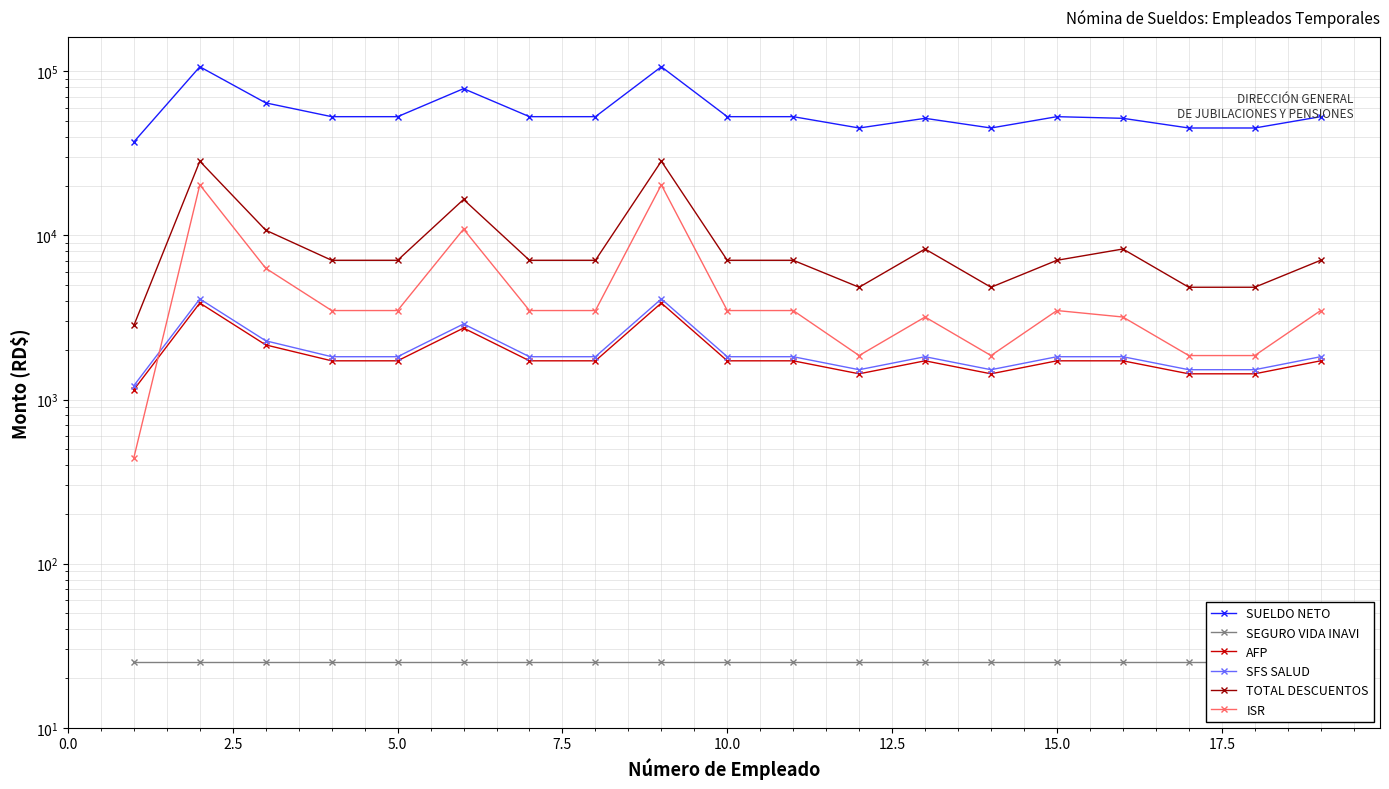

Does the chart have visible grid lines?

Yes